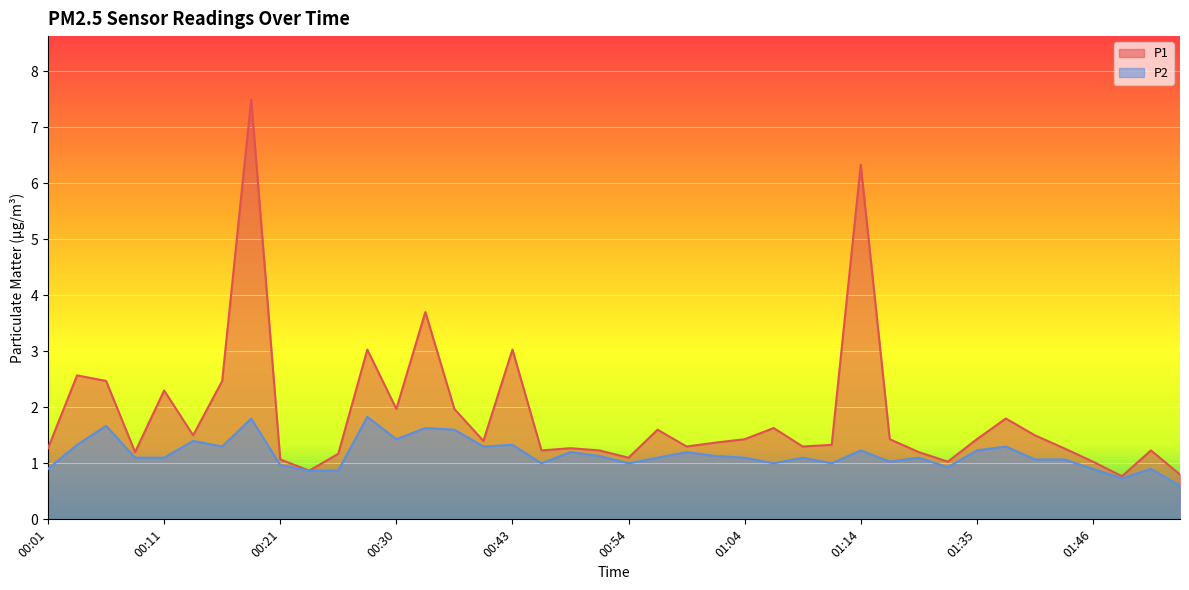

True or false: P2 and P1 cross at least once.

False